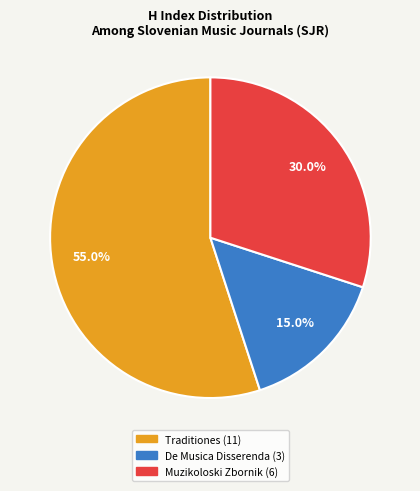

Is there any slice that represents more than half of the pie?

Yes